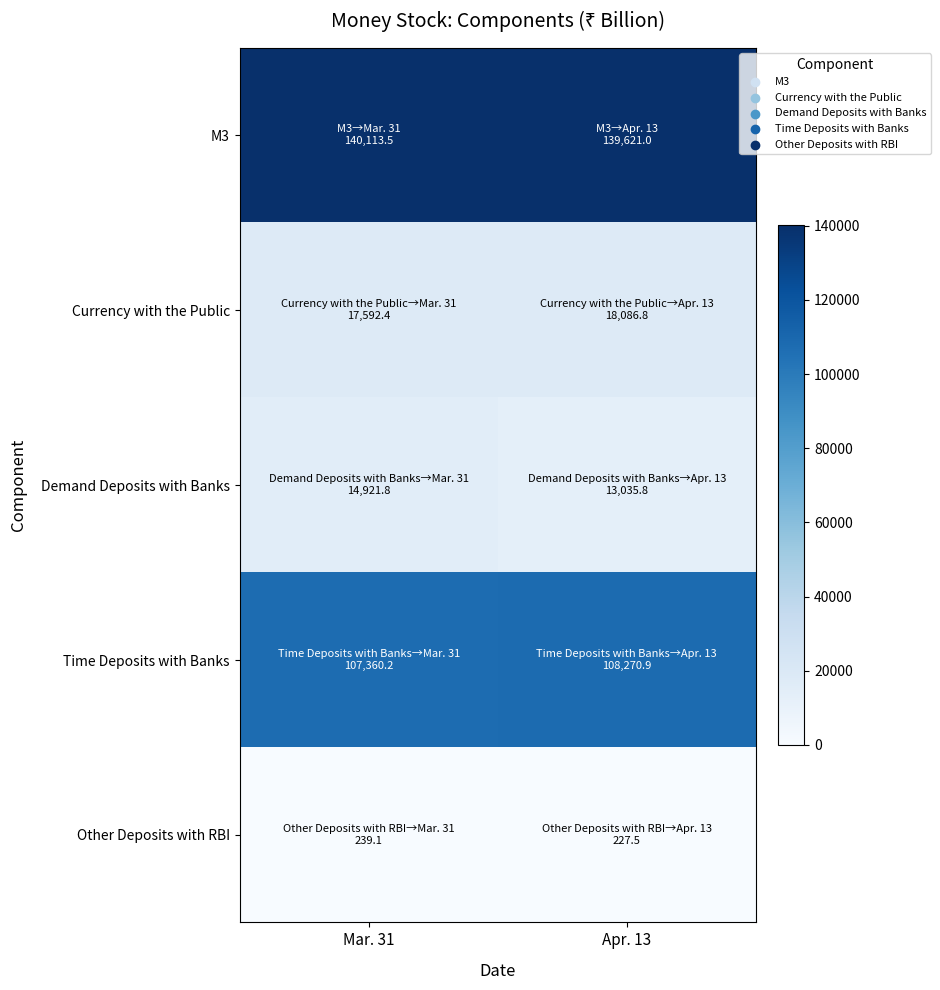

Reading left to right, extract all data points from this chart.

M3: Mar. 31=140113.5	Apr. 13=139621.0
Currency with the Public: Mar. 31=17592.4	Apr. 13=18086.8
Demand Deposits with Banks: Mar. 31=14921.8	Apr. 13=13035.8
Time Deposits with Banks: Mar. 31=107360.2	Apr. 13=108270.9
Other Deposits with RBI: Mar. 31=239.1	Apr. 13=227.5